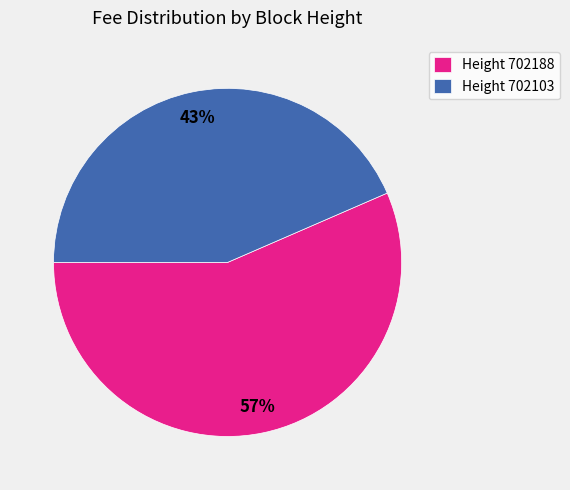

Does any single category account for the majority?

Yes